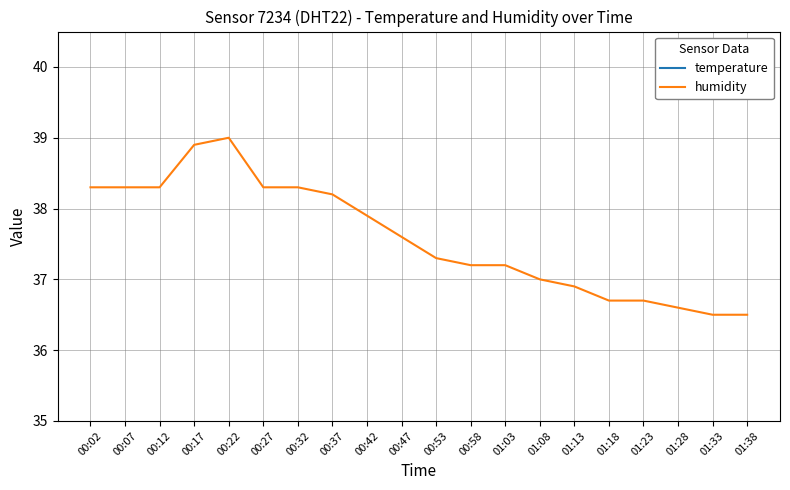

What is the value of the temperature point at the 8th from the left?

22.2